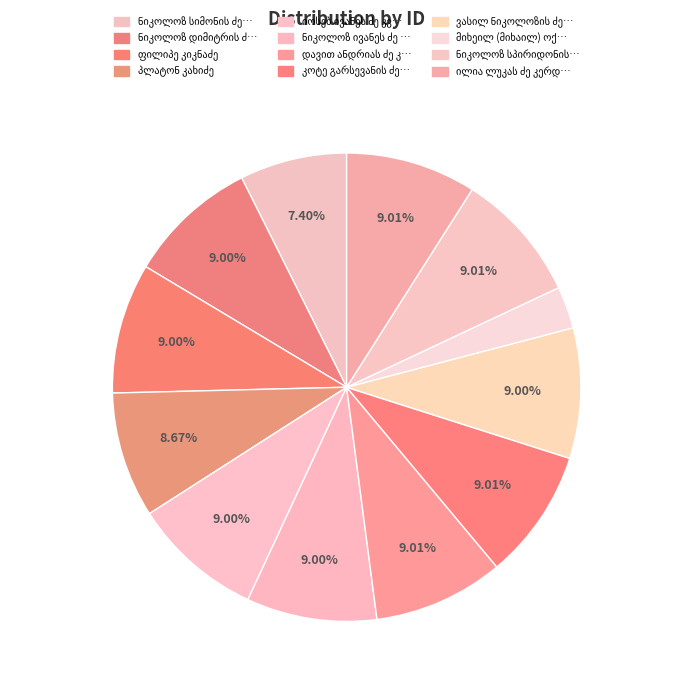

What is the ratio of the value at ნიკოლოზ ივანეს ძე კვანტალაძე to the value at ვასილ ნიკოლოზის ძე კობახიძე?

1.0